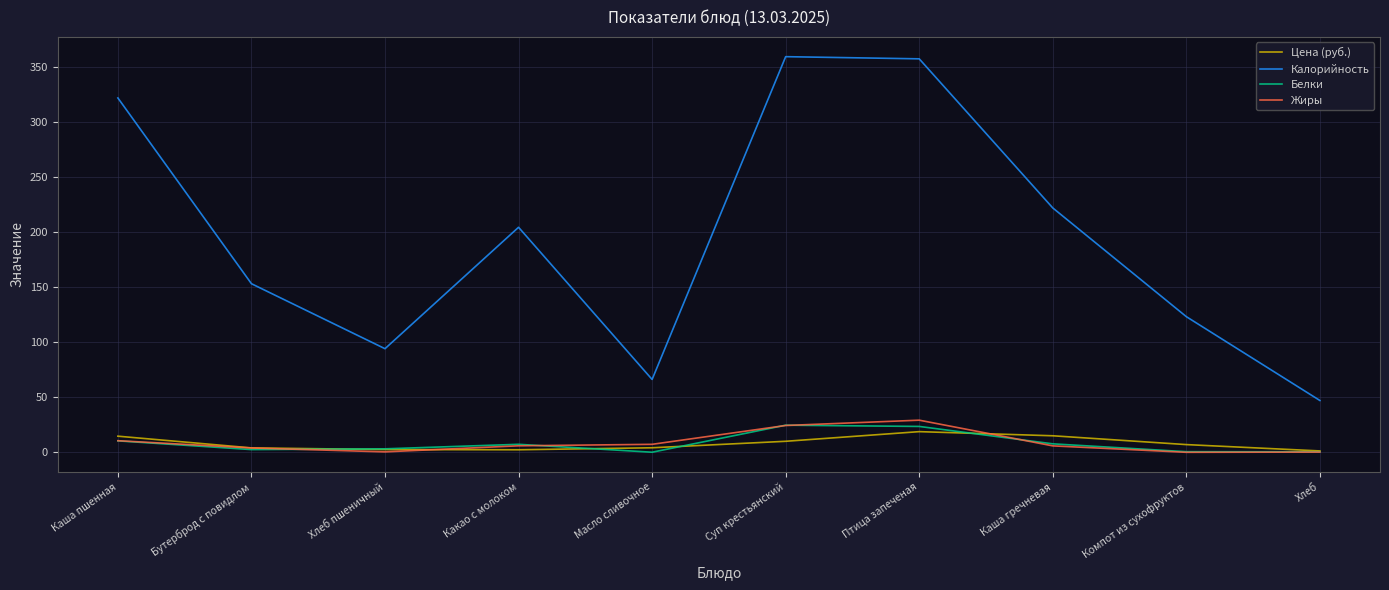

Between Какао с молоком and Масло сливочное, which series saw the biggest shift?

Калорийность